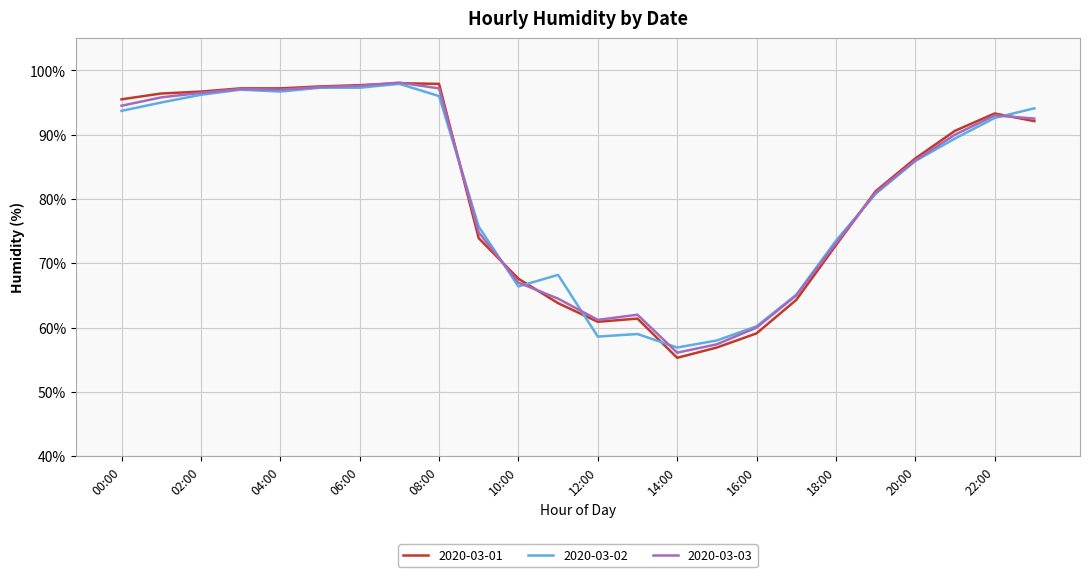

What is the smallest value displayed?

55.3